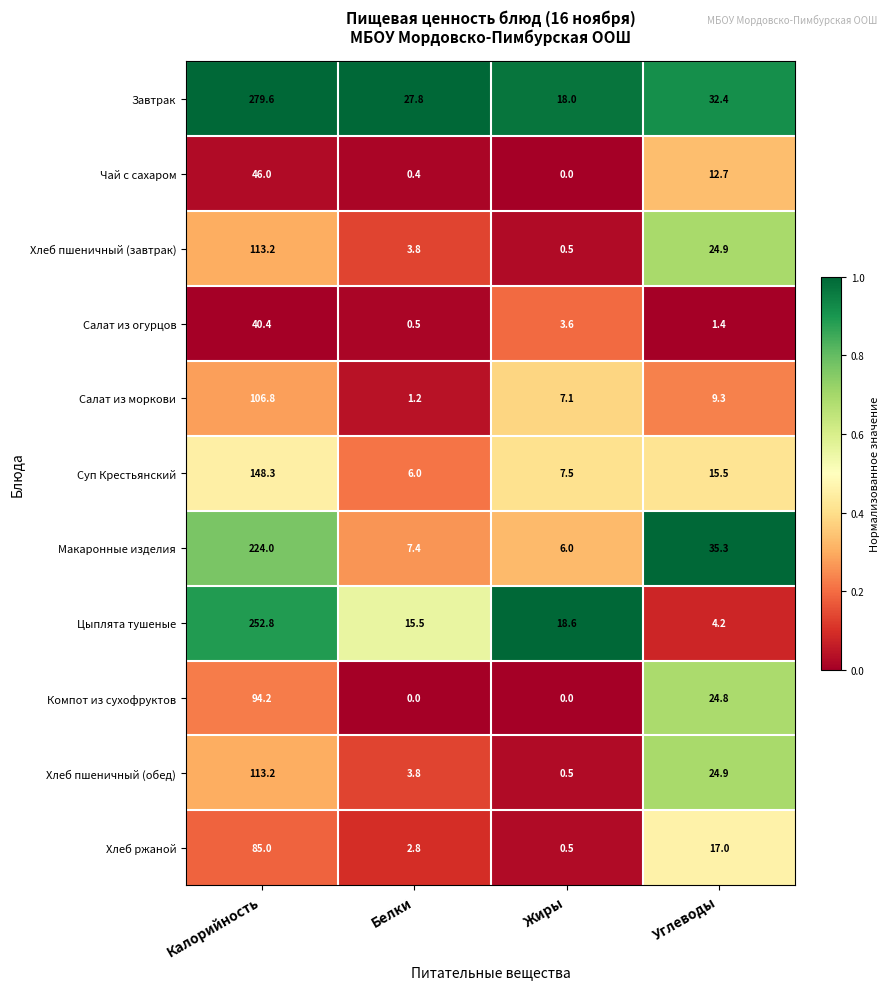

Which series changed the most between Белки and Углеводы?

Макаронные изделия